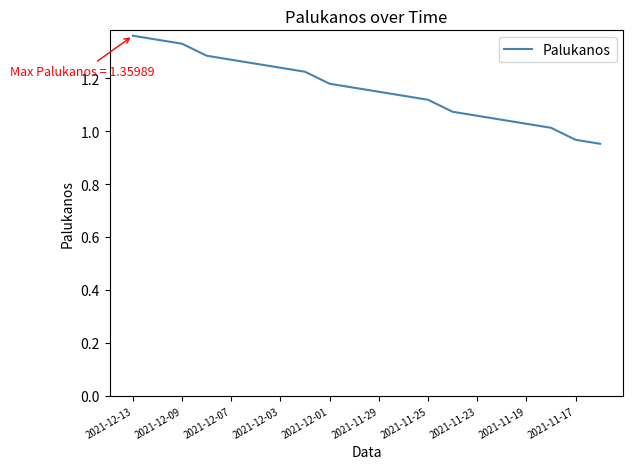

What is the difference between the maximum and minimum values?

0.4